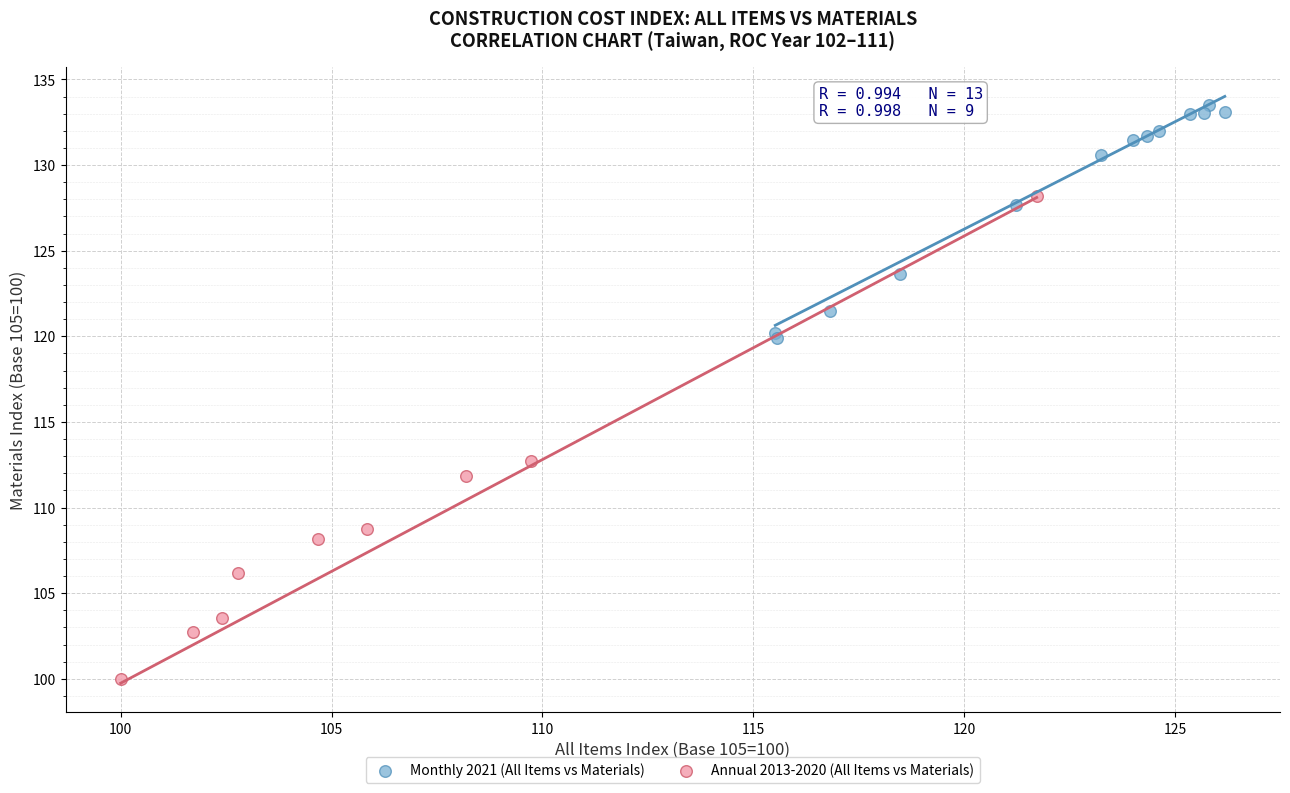

Which series has the widest spread of Y values?

Annual 2013-2020 (All Items vs Materials)